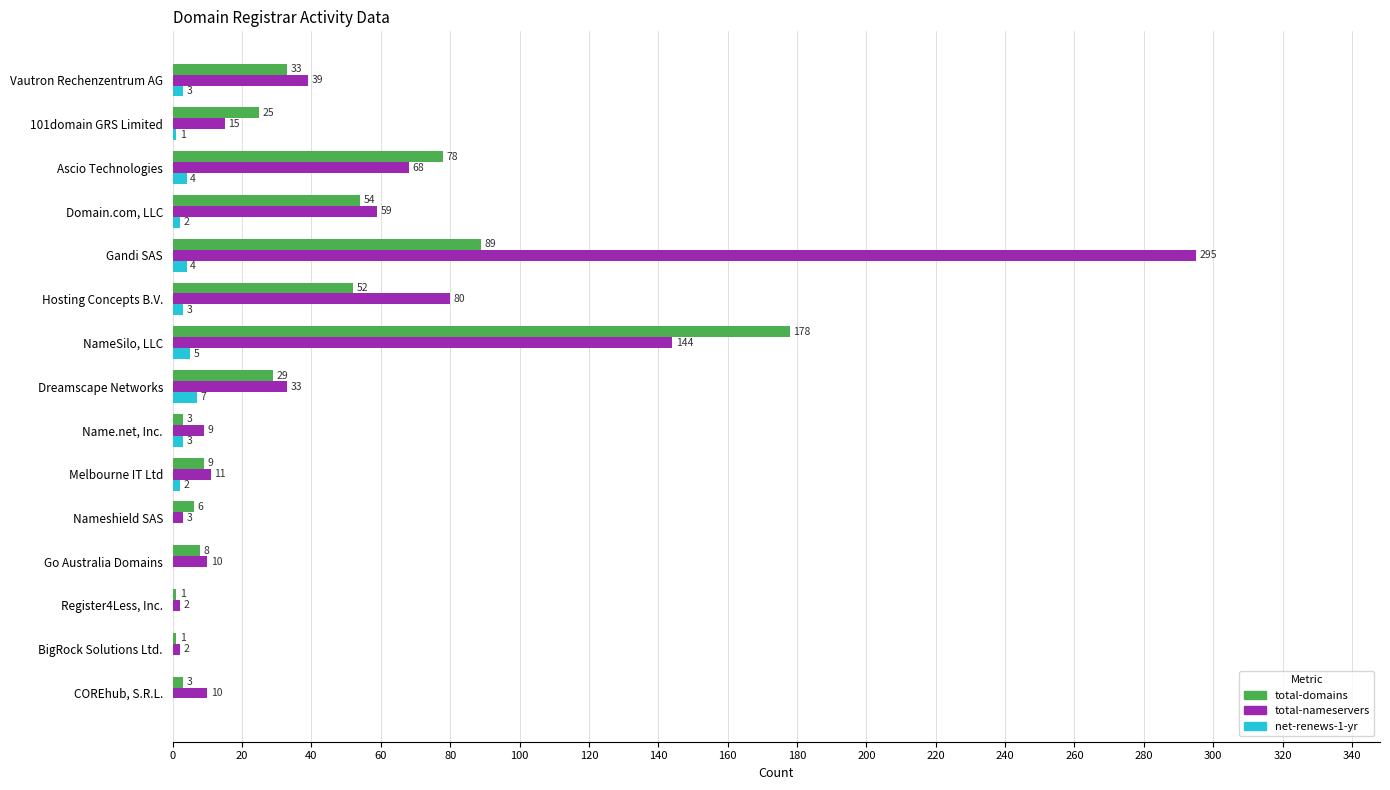

Is it true that total-domains equals 36 at 101domain GRS Limited?

False